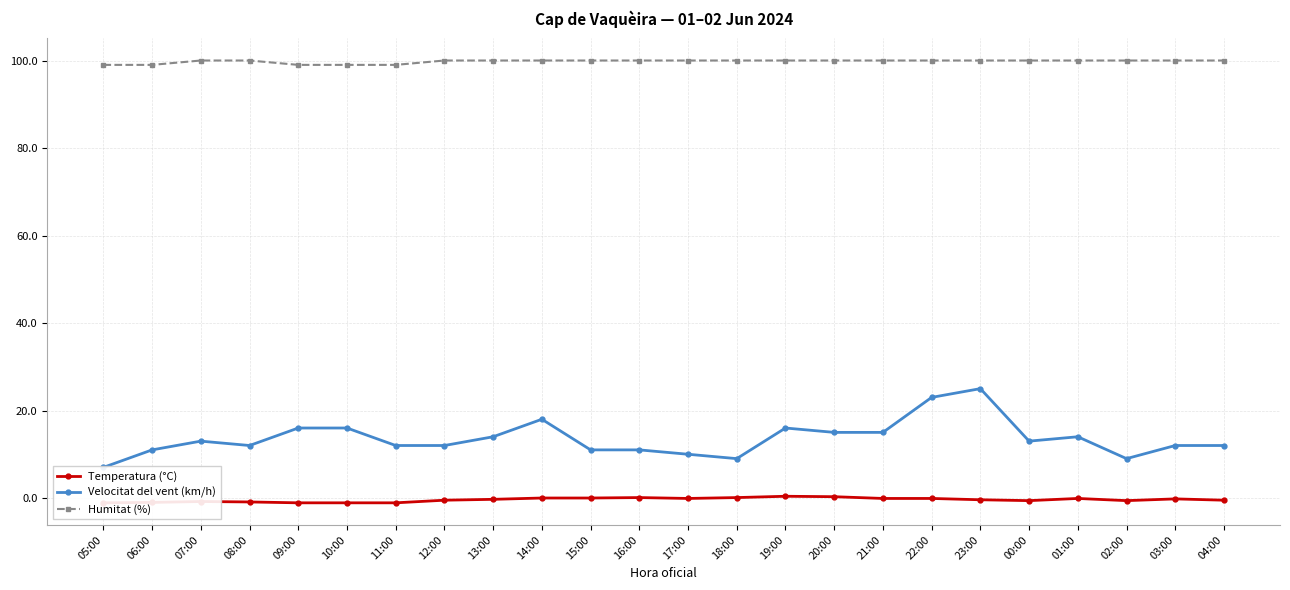

True or false: Humitat (%) has a value of 145.3 at 23:00.

False